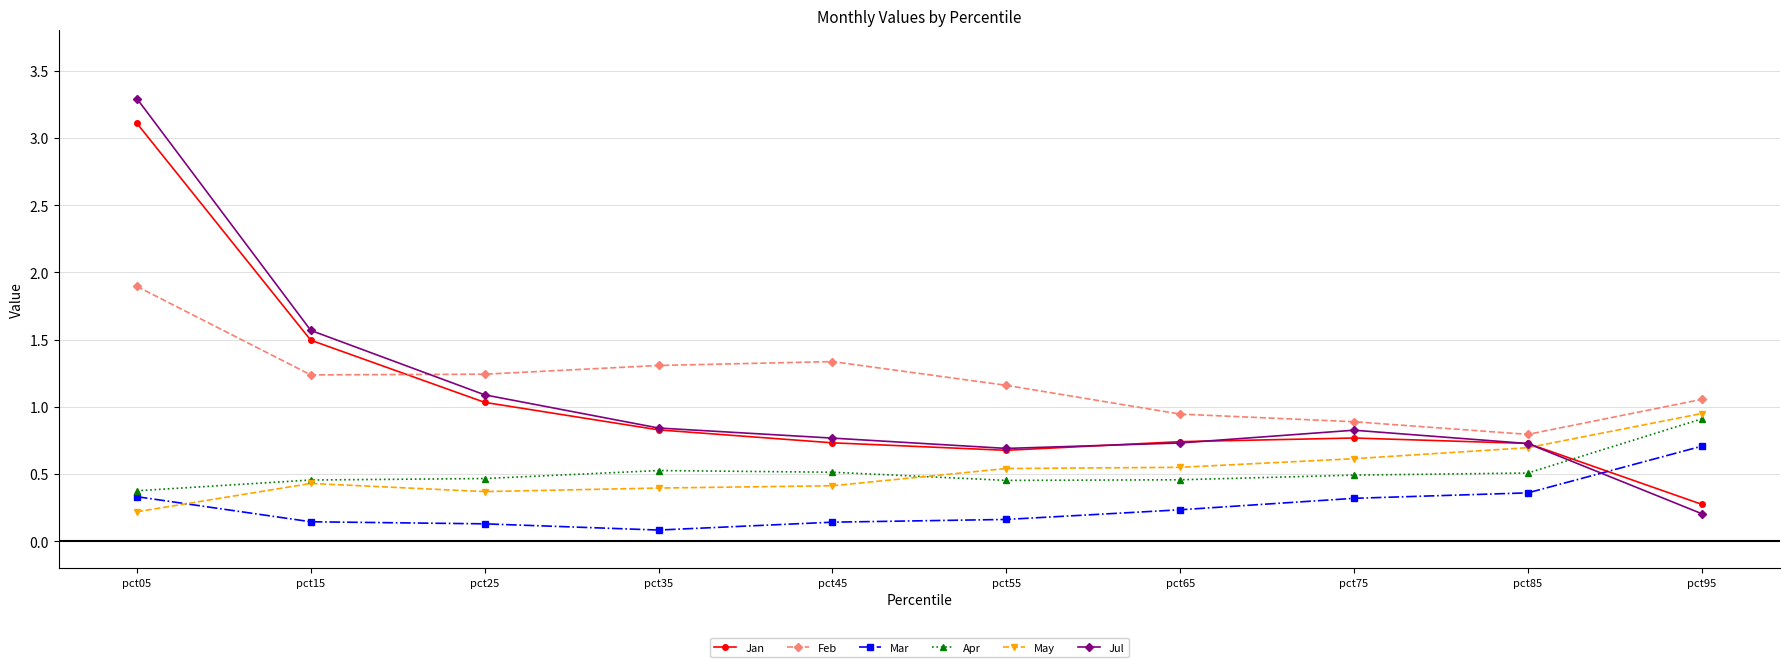

What is the maximum value shown in the chart?

3.3